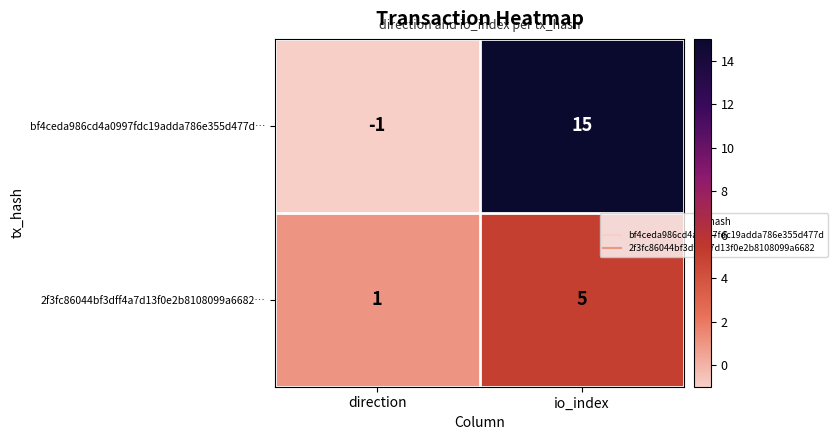

Between direction and io_index, which series saw the biggest shift?

bf4ceda986cd4a0997fdc19adda786e355d477d…